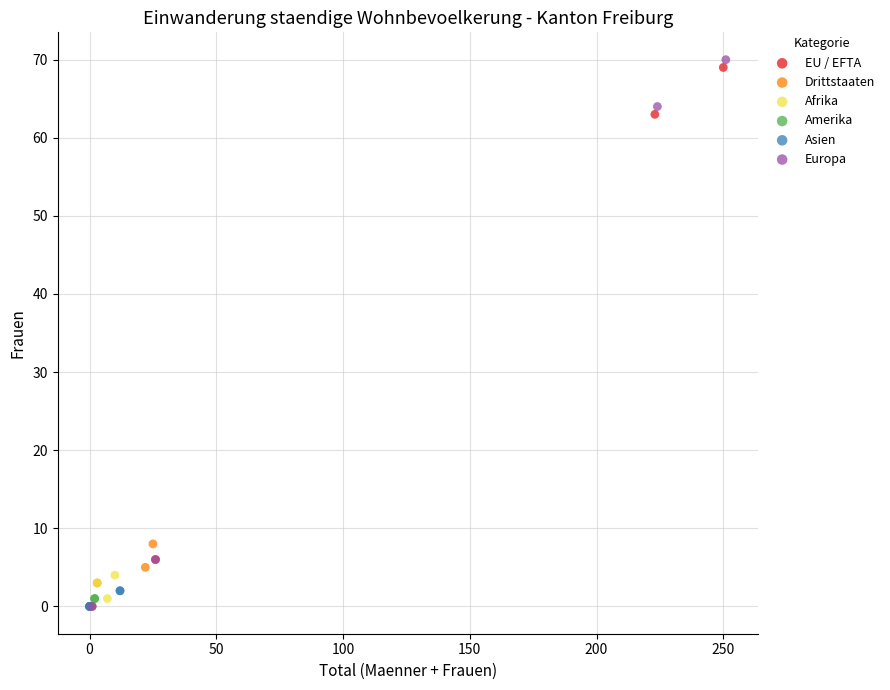

Which series has the widest spread of Y values?

Europa